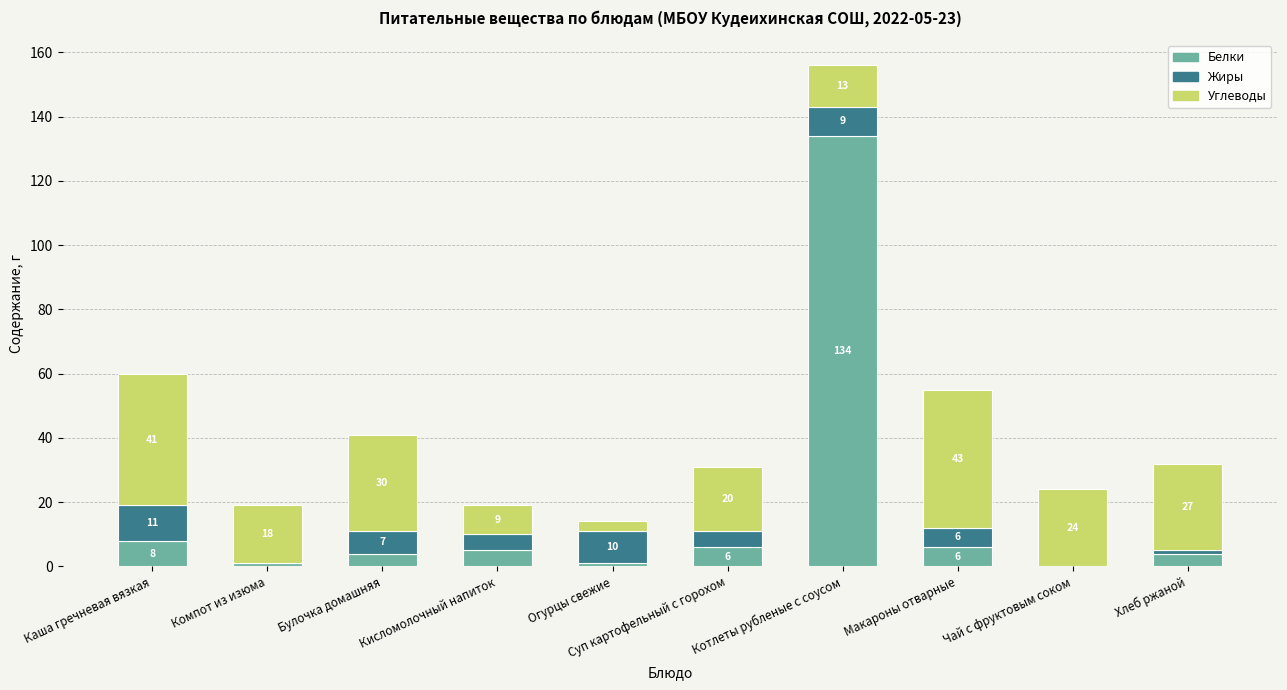

The value of Белки at Хлеб ржаной is 4. True or false?

True